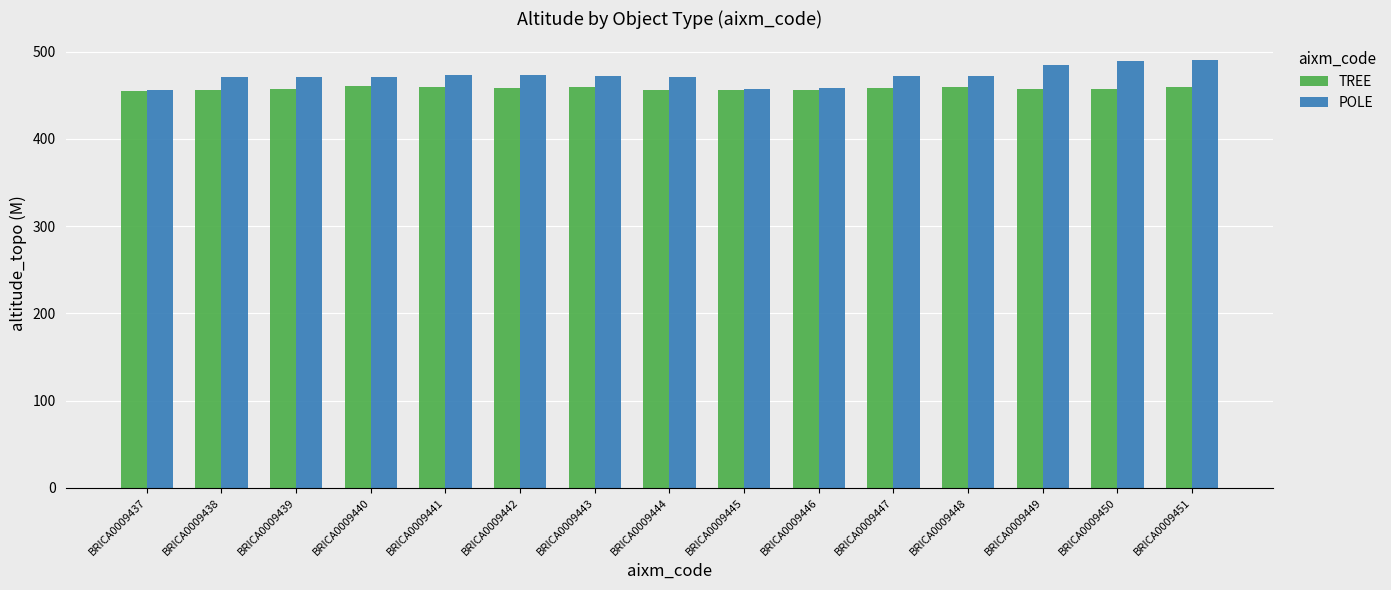

Is the value of TREE at BRICA0009439 greater than the value of POLE at BRICA0009439?

No